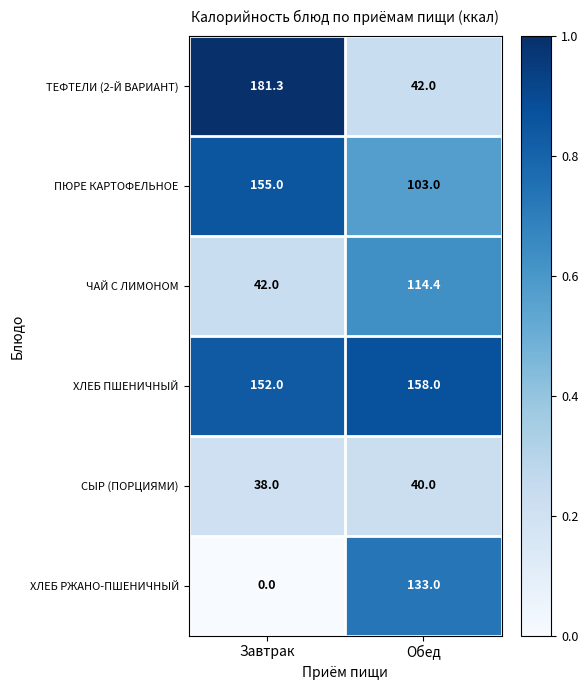

The value of ТЕФТЕЛИ (2-Й ВАРИАНТ) at Обед is 42.0. True or false?

True